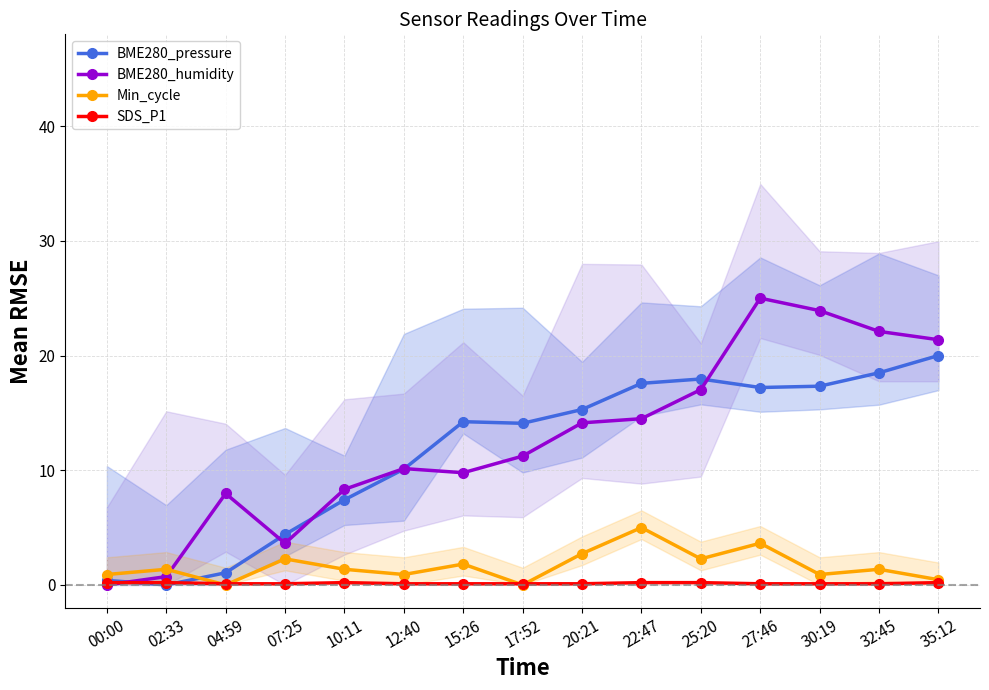

At which label is Min_cycle closest to 2?

15:26